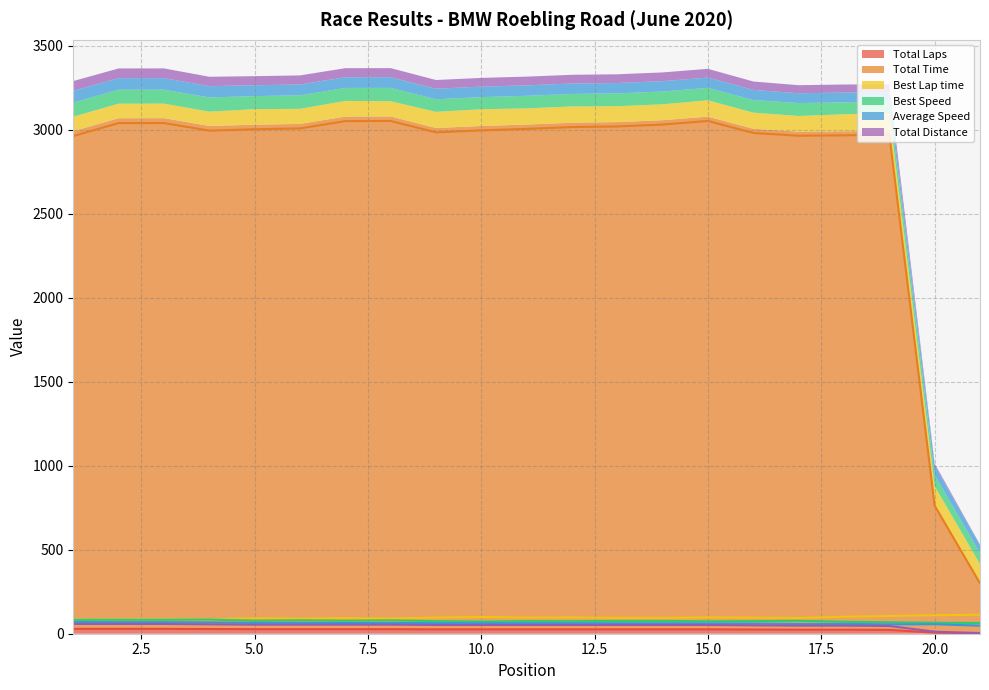

What is the value of the Total Distance point at the 11th from the left?

52.0